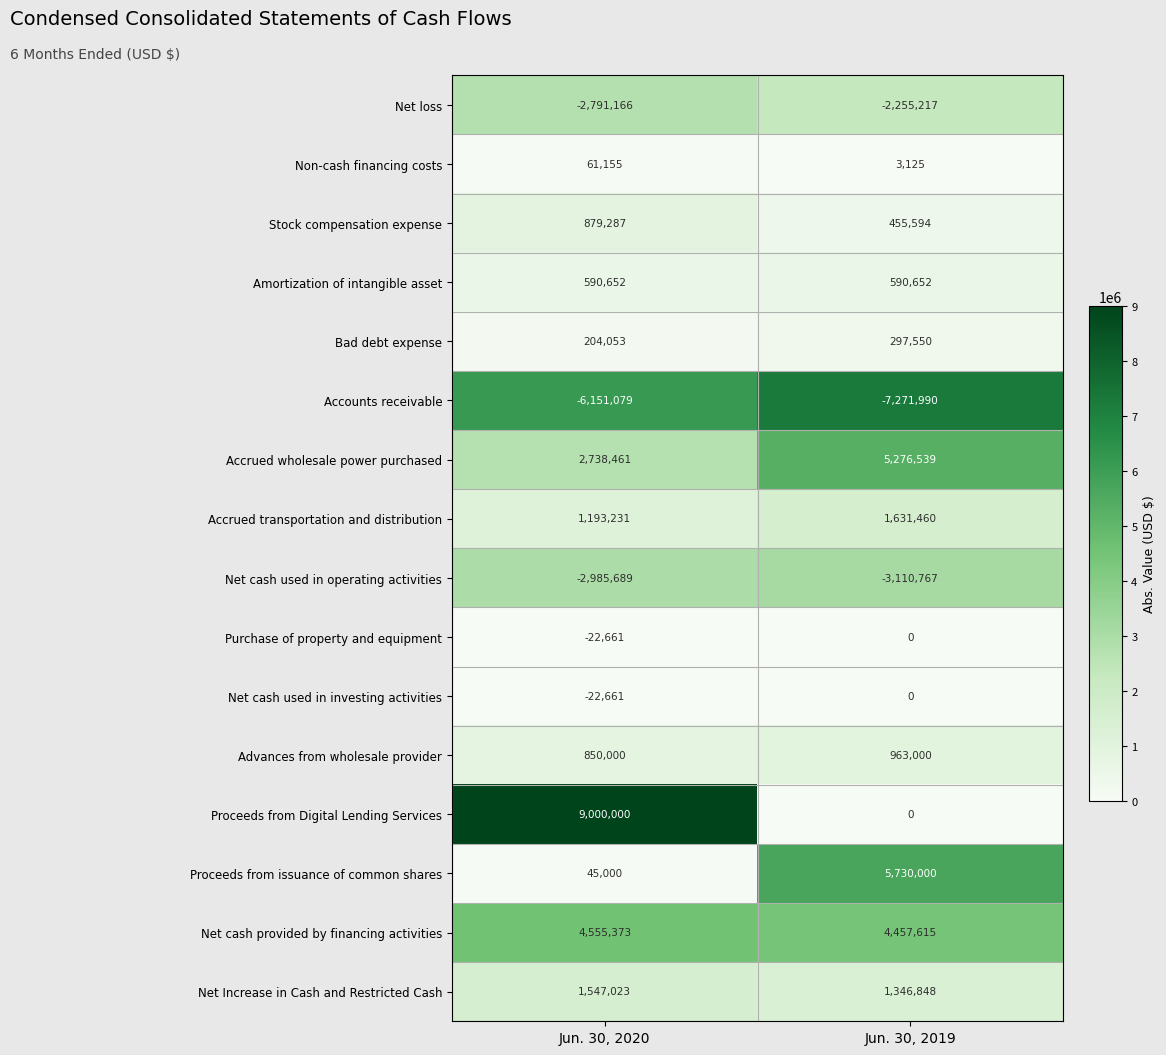

Which label corresponds to the smallest value in the chart?

Jun. 30, 2019